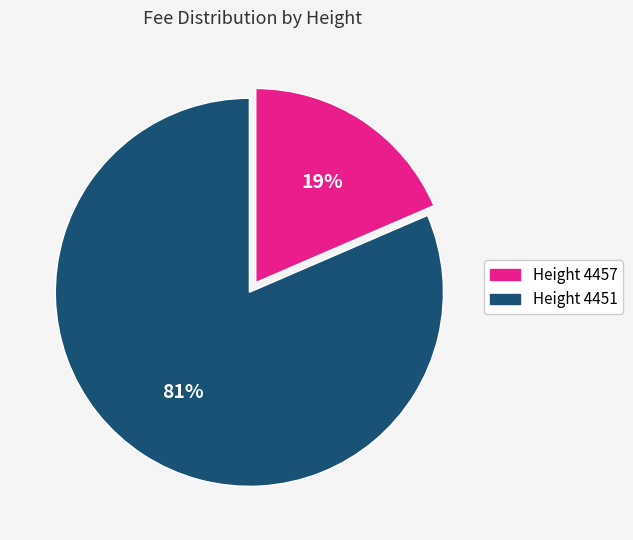

To the nearest percent, what is the average slice percentage?

50%